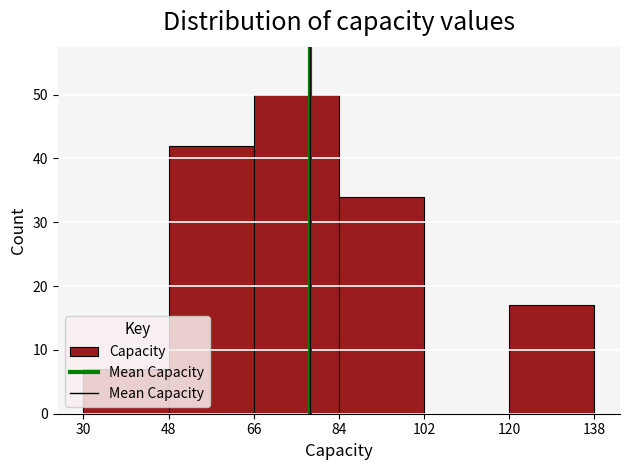

Reading left to right, list every bar in this chart as the range it spans on the x-axis followed by its height. The values are not printed on the chart, so give them approximately, as read against the axis.

30 to 48: 7
48 to 66: 42
66 to 84: 50
84 to 102: 34
102 to 120: 0
120 to 138: 17